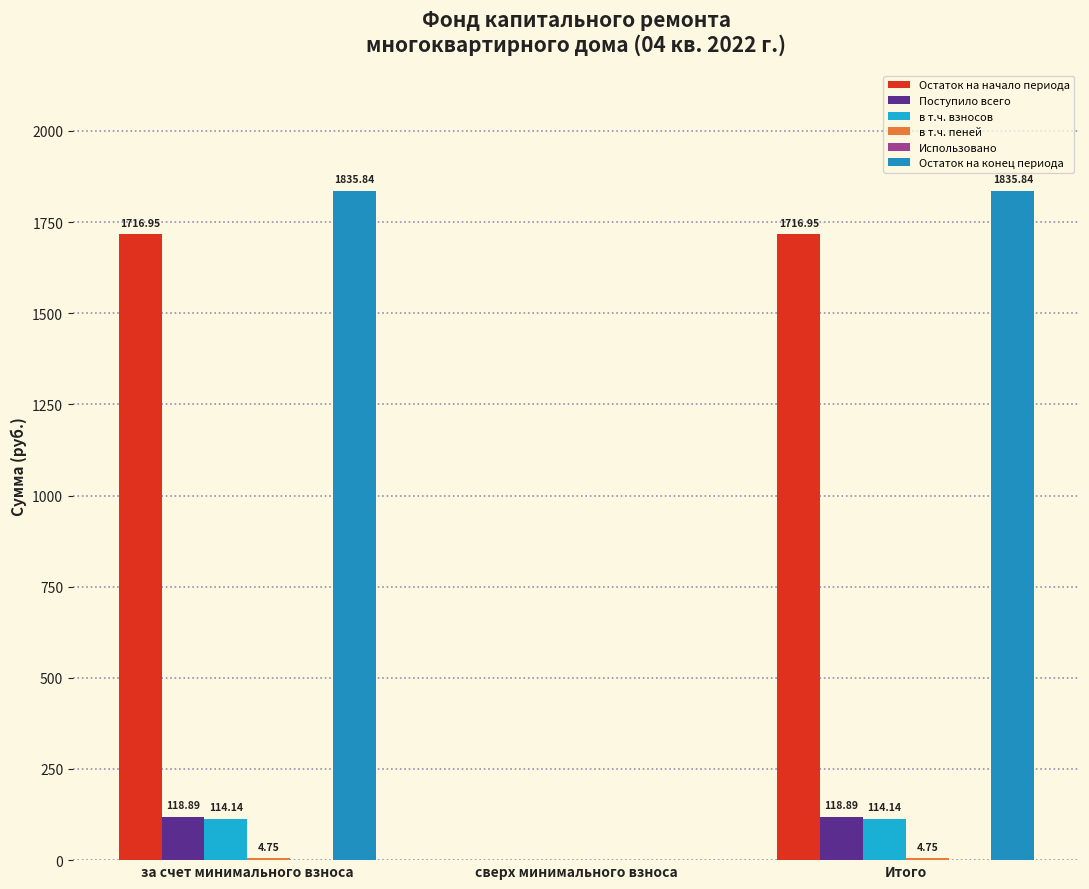

Are the bars grouped side by side (vs. stacked)?

Yes